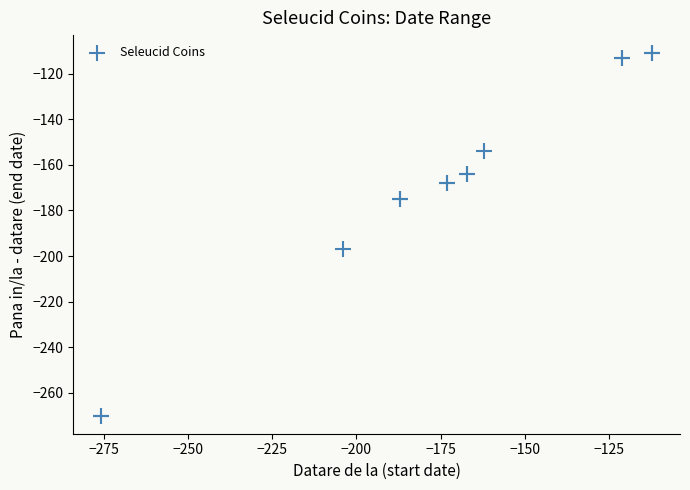

What Y value in the scatter plot is closest to -190?

-197